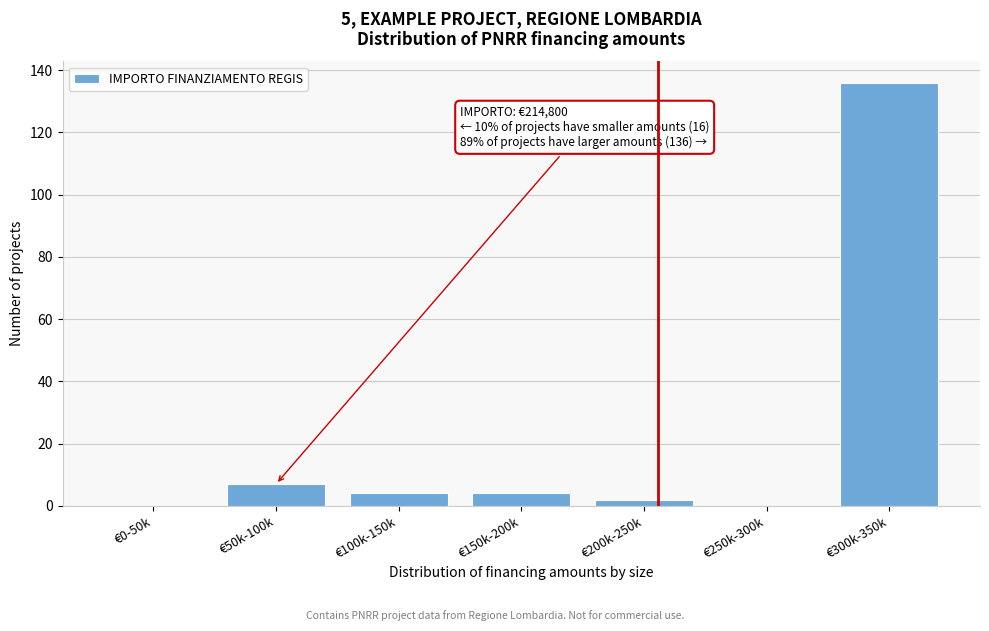

Reading left to right, what are all the values shown in this chart?

€0-50k=0	€50k-100k=7	€100k-150k=4	€150k-200k=4	€200k-250k=2	€250k-300k=0	€300k-350k=136